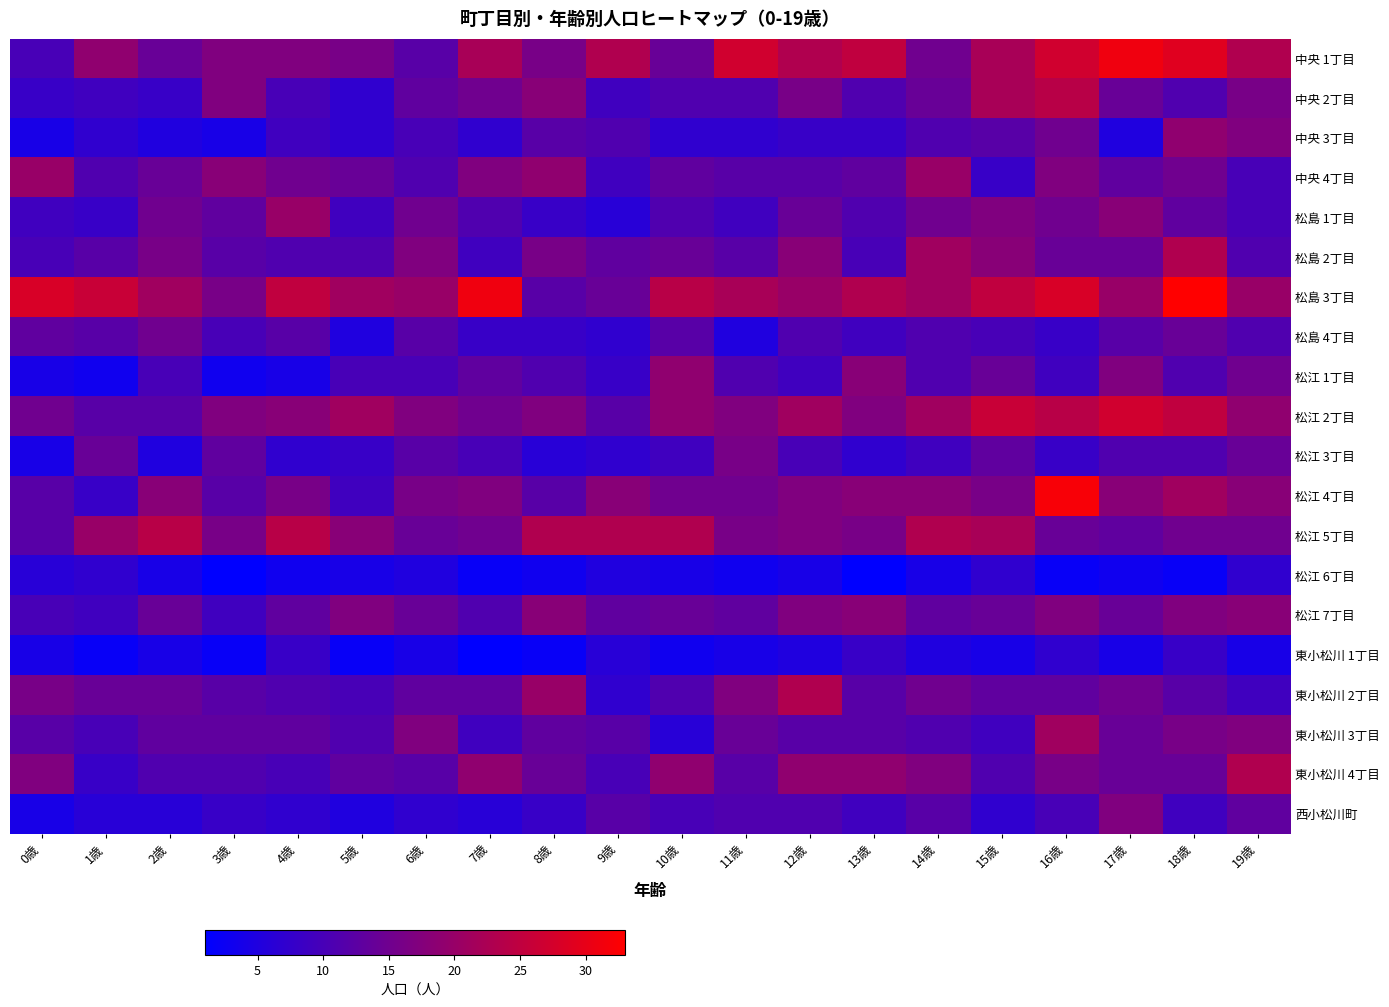

What is the total value across all series at 2歳?

243